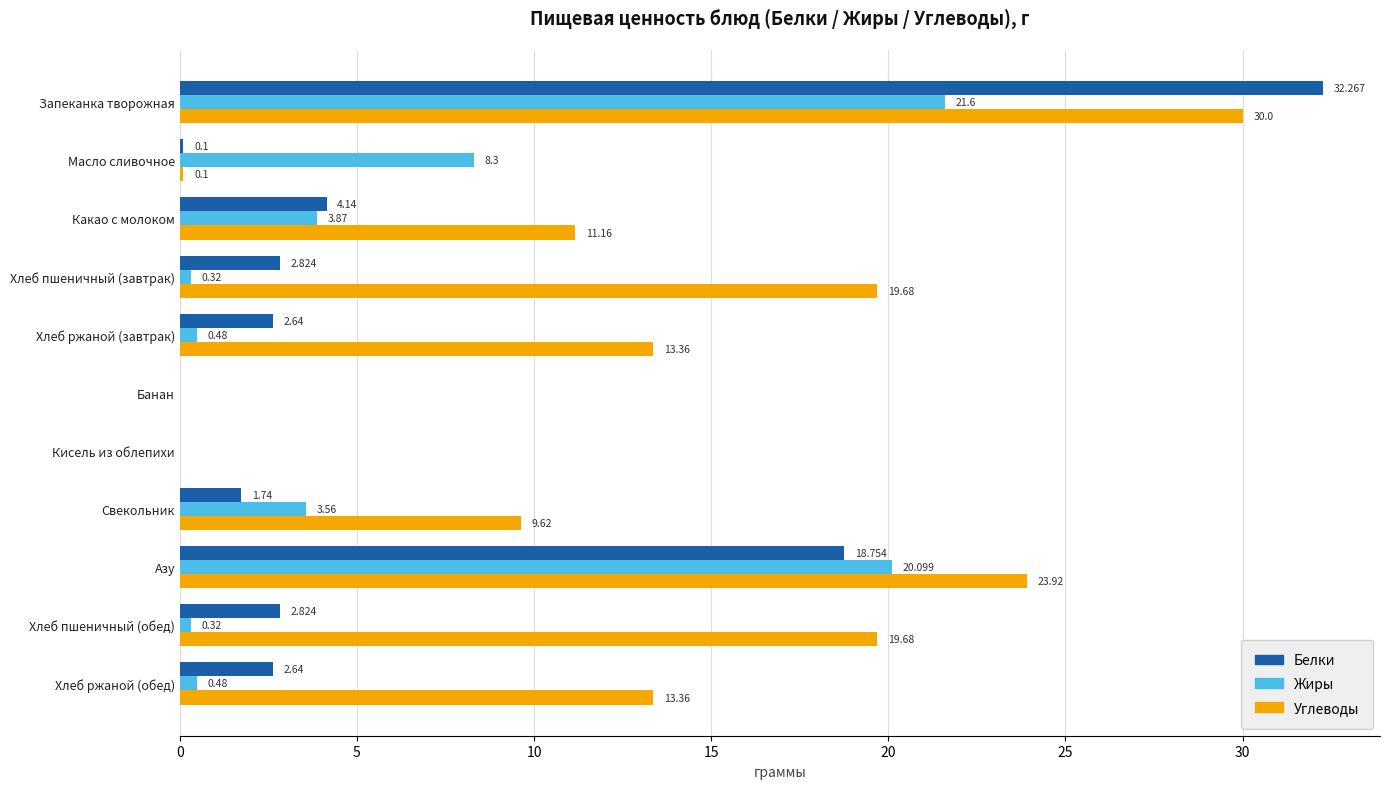

At which category is the sum across all series the highest?

Запеканка творожная